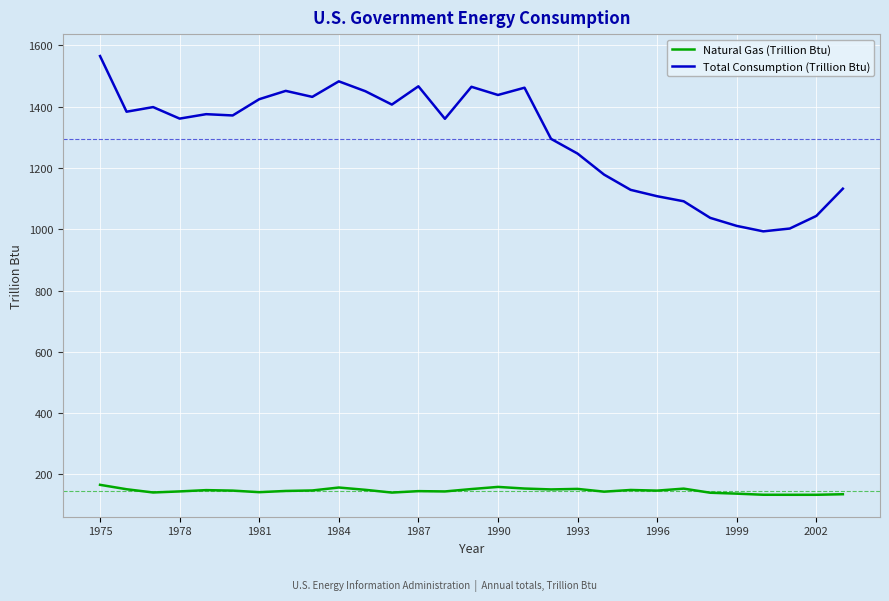

Rank the series by their average value, from lowest to highest.

Natural Gas (Trillion Btu), Total Consumption (Trillion Btu)